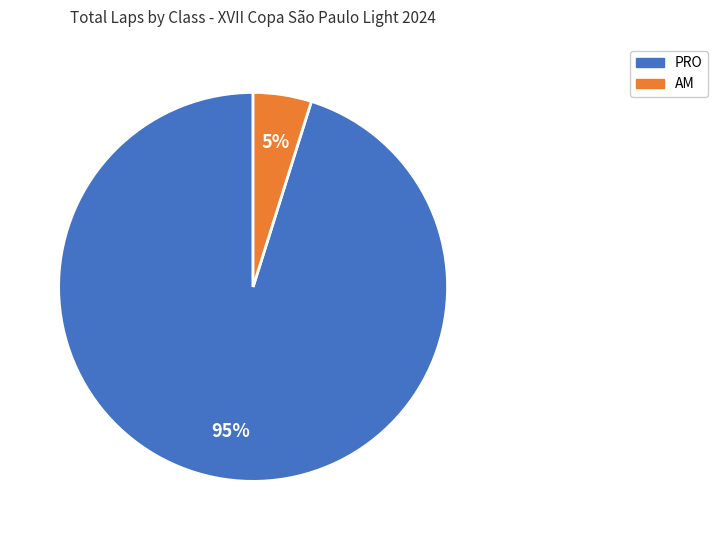

To the nearest percent, what is the average slice percentage?

50%